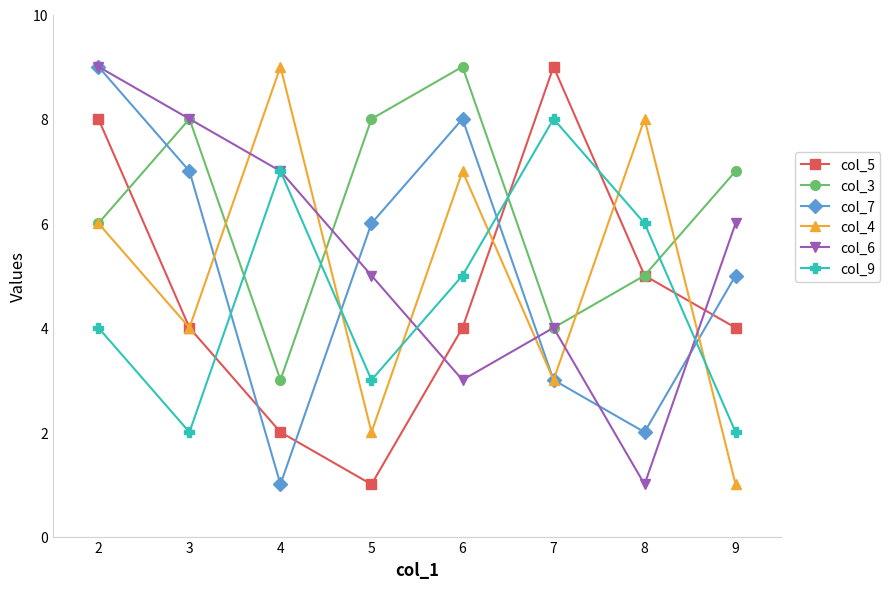

What is the value of the col_5 point at the 6th from the left?

9